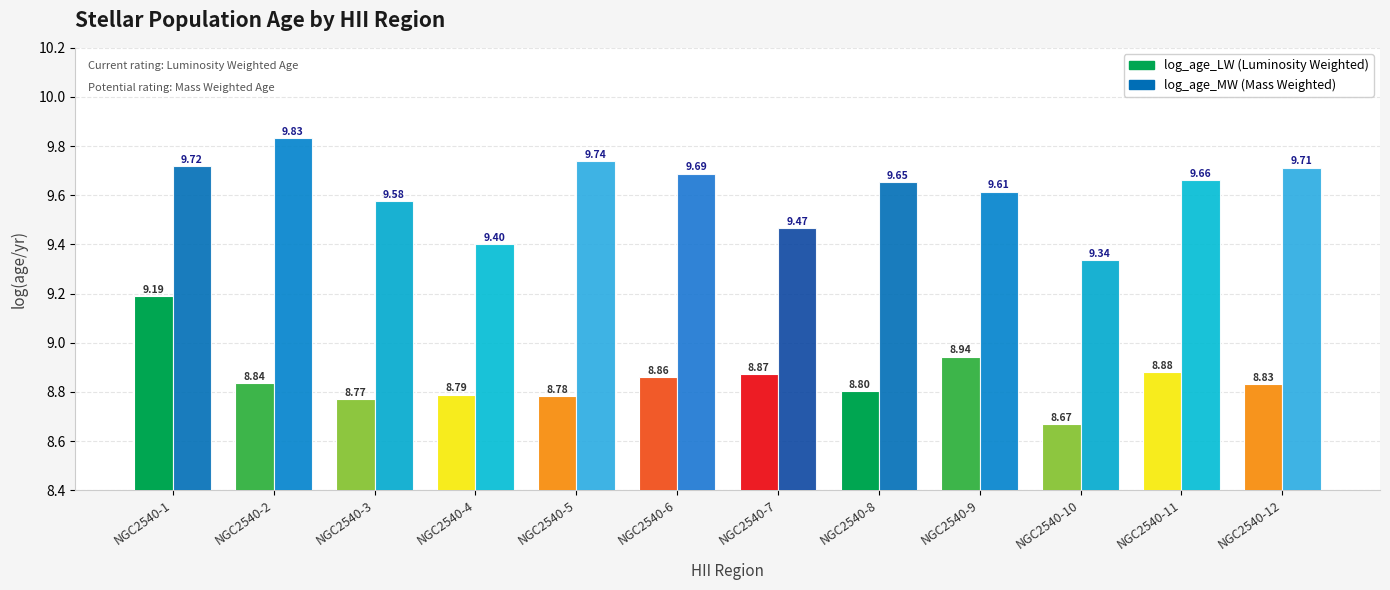

Reading right to left, transcribe all the data shown in this chart.

log_age_LW: NGC2540-12=8.8	NGC2540-11=8.9	NGC2540-10=8.7	NGC2540-9=8.9	NGC2540-8=8.8	NGC2540-7=8.9	NGC2540-6=8.9	NGC2540-5=8.8	NGC2540-4=8.8	NGC2540-3=8.8	NGC2540-2=8.8	NGC2540-1=9.2
log_age_MW: NGC2540-12=9.7	NGC2540-11=9.7	NGC2540-10=9.3	NGC2540-9=9.6	NGC2540-8=9.7	NGC2540-7=9.5	NGC2540-6=9.7	NGC2540-5=9.7	NGC2540-4=9.4	NGC2540-3=9.6	NGC2540-2=9.8	NGC2540-1=9.7